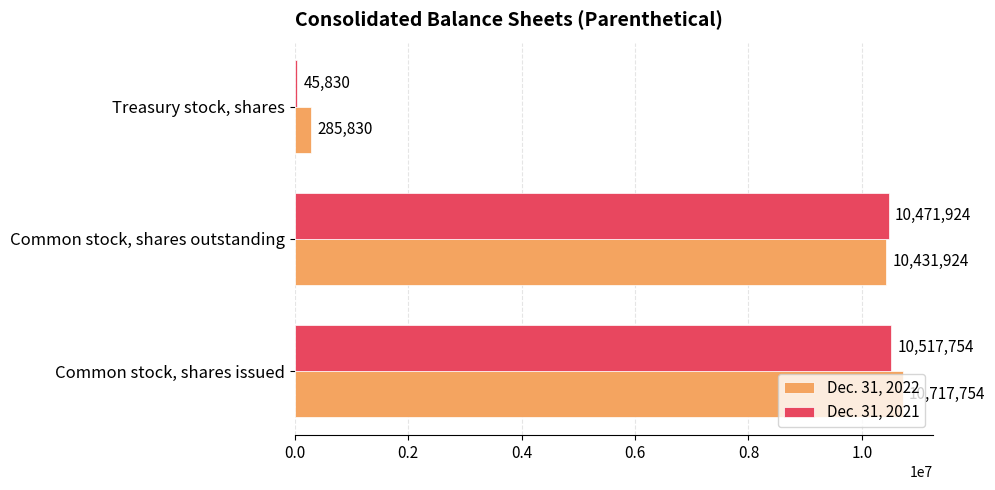

The Dec. 31, 2022 series shows 16795152 at Common stock, shares issued. True or false?

False